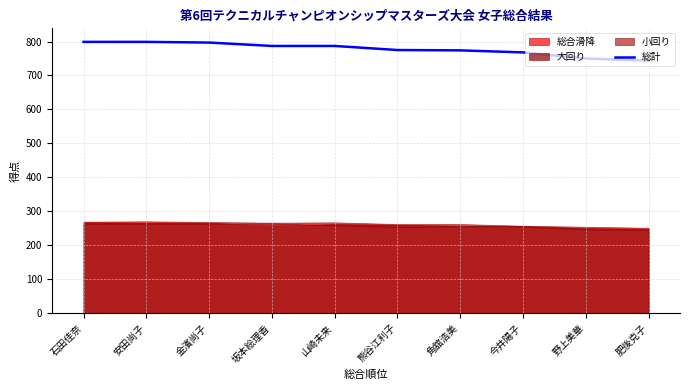

The chart shows a value of 230 at 山崎未来. True or false?

False